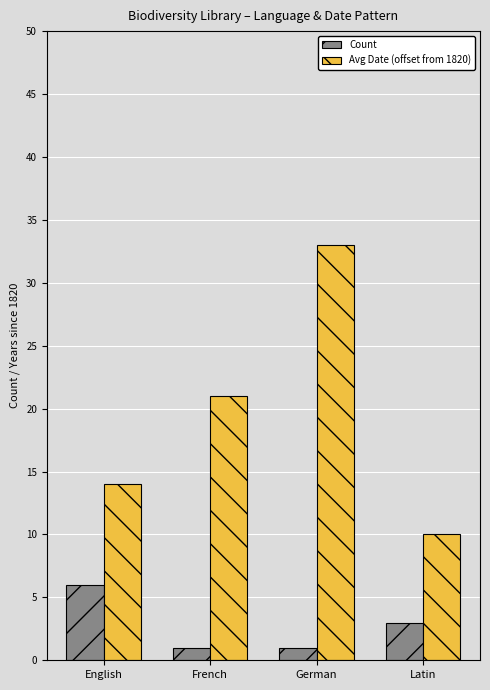

What is the difference between the second highest and second lowest values in the Avg Date (offset from 1820) series?

7